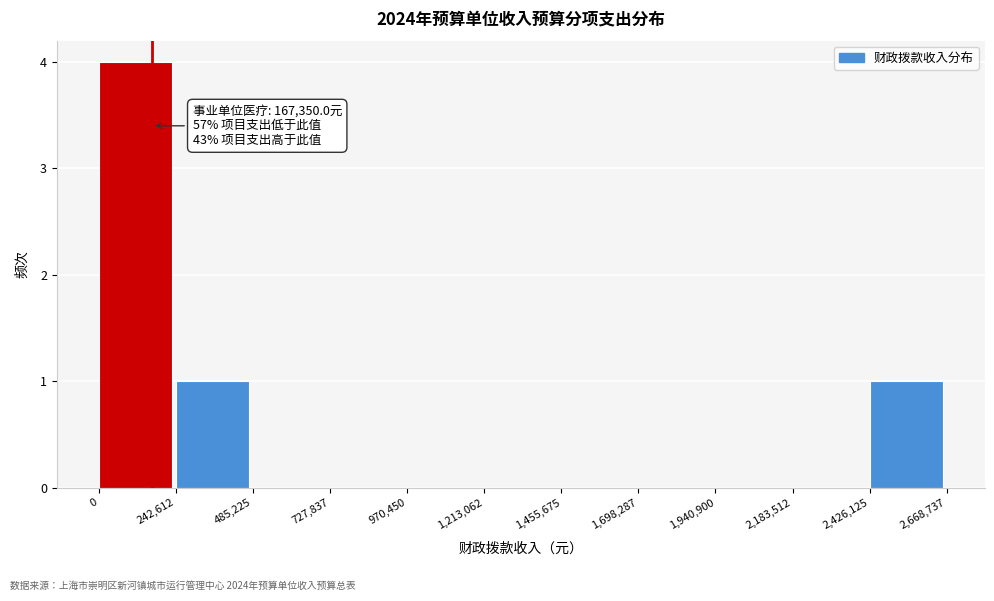

Which range on the x-axis has the tallest bar?

0 to 242,612